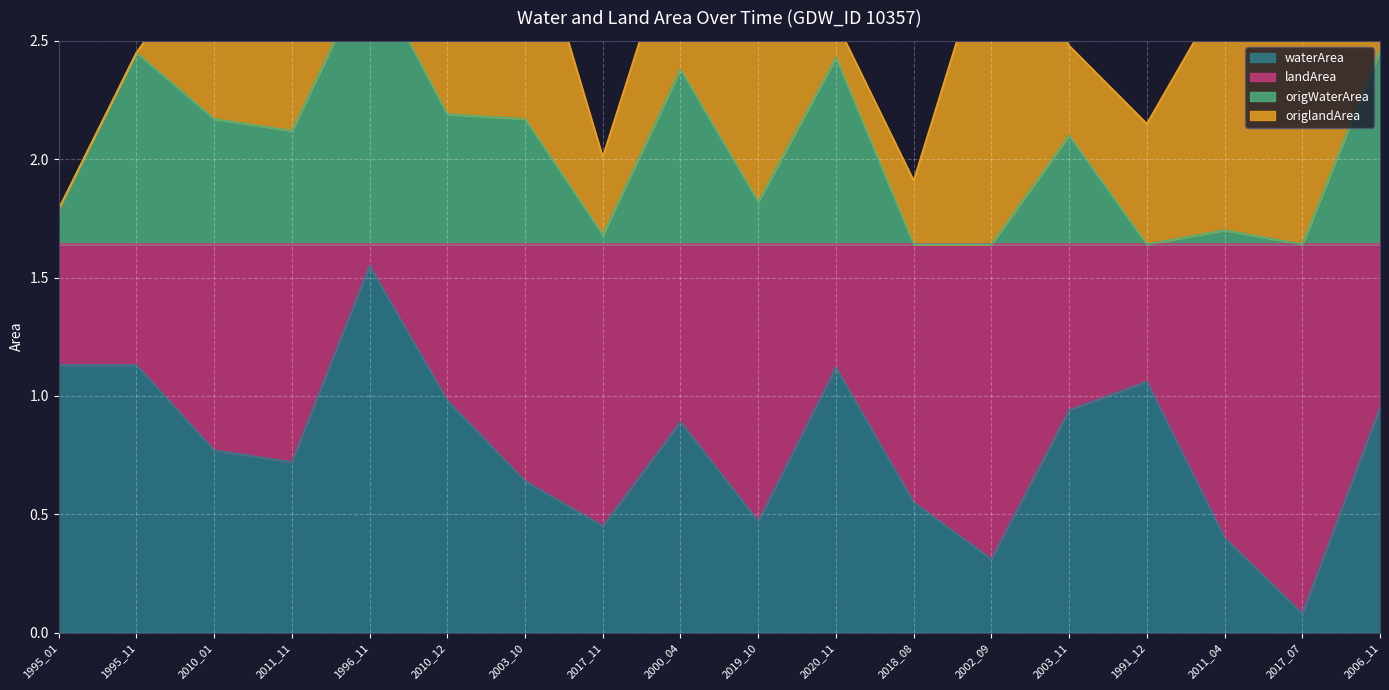

True or false: waterArea and origWaterArea intersect in this chart.

False